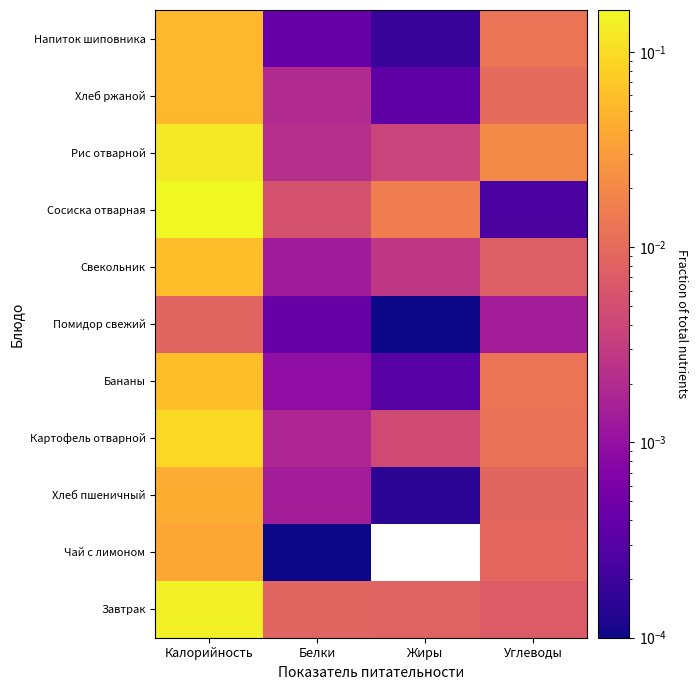

Reading left to right, list all the values displayed in this chart.

Завтрак: Калорийность=0.1	Белки=0.0	Жиры=0.0	Углеводы=0.0
Чай с лимоном: Калорийность=0.0	Белки=0.0	Жиры=0.0	Углеводы=0.0
Хлеб пшеничный: Калорийность=0.0	Белки=0.0	Жиры=0.0	Углеводы=0.0
Картофель отварной: Калорийность=0.1	Белки=0.0	Жиры=0.0	Углеводы=0.0
Бананы: Калорийность=0.1	Белки=0.0	Жиры=0.0	Углеводы=0.0
Помидор свежий: Калорийность=0.0	Белки=0.0	Жиры=0.0	Углеводы=0.0
Свекольник: Калорийность=0.1	Белки=0.0	Жиры=0.0	Углеводы=0.0
Сосиска отварная: Калорийность=0.2	Белки=0.0	Жиры=0.0	Углеводы=0.0
Рис отварной: Калорийность=0.1	Белки=0.0	Жиры=0.0	Углеводы=0.0
Хлеб ржаной: Калорийность=0.1	Белки=0.0	Жиры=0.0	Углеводы=0.0
Напиток шиповника: Калорийность=0.1	Белки=0.0	Жиры=0.0	Углеводы=0.0